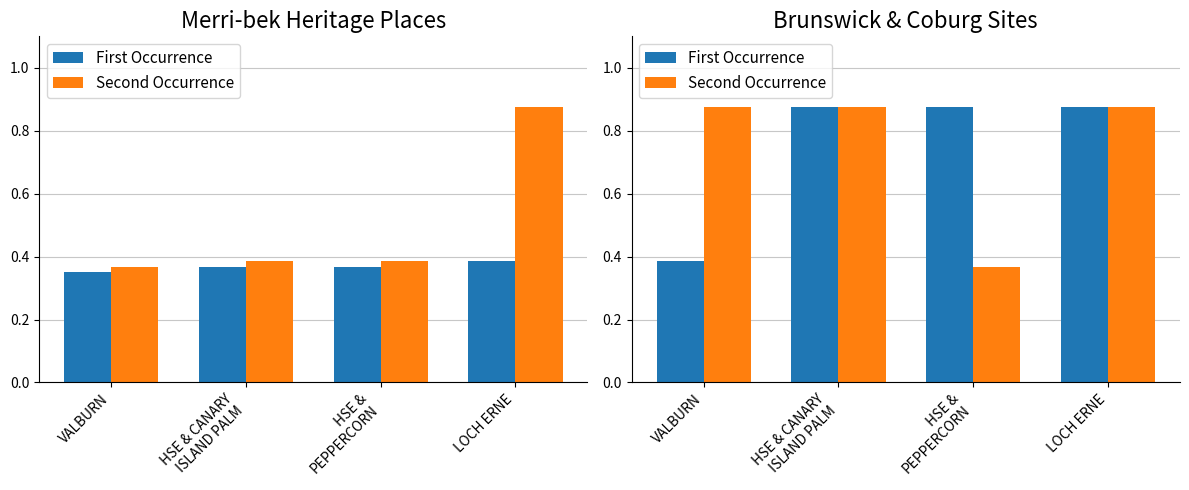

How many categories are shown in the chart?

4